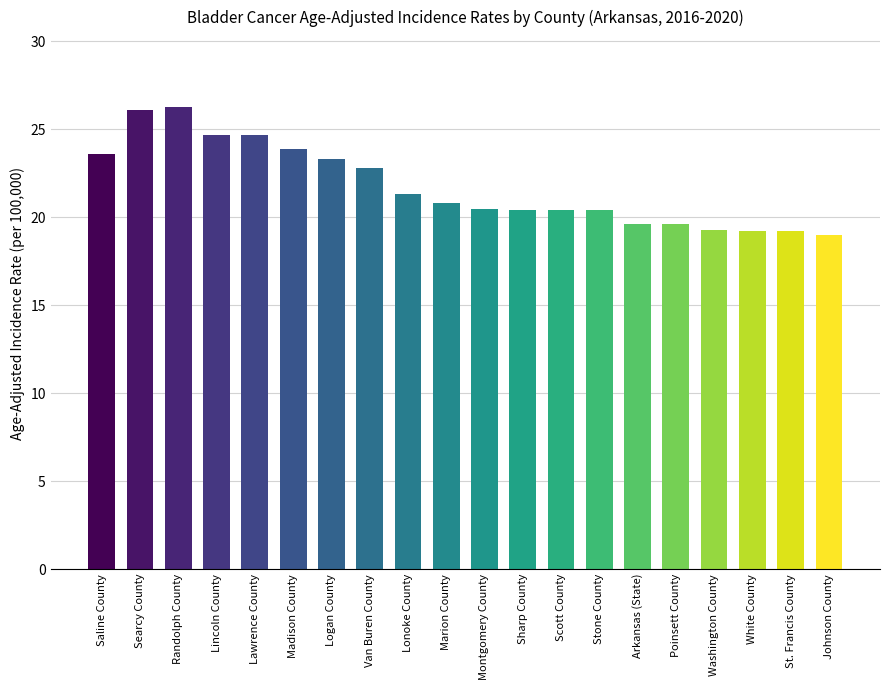

What is the minimum value shown in the chart?

19.0